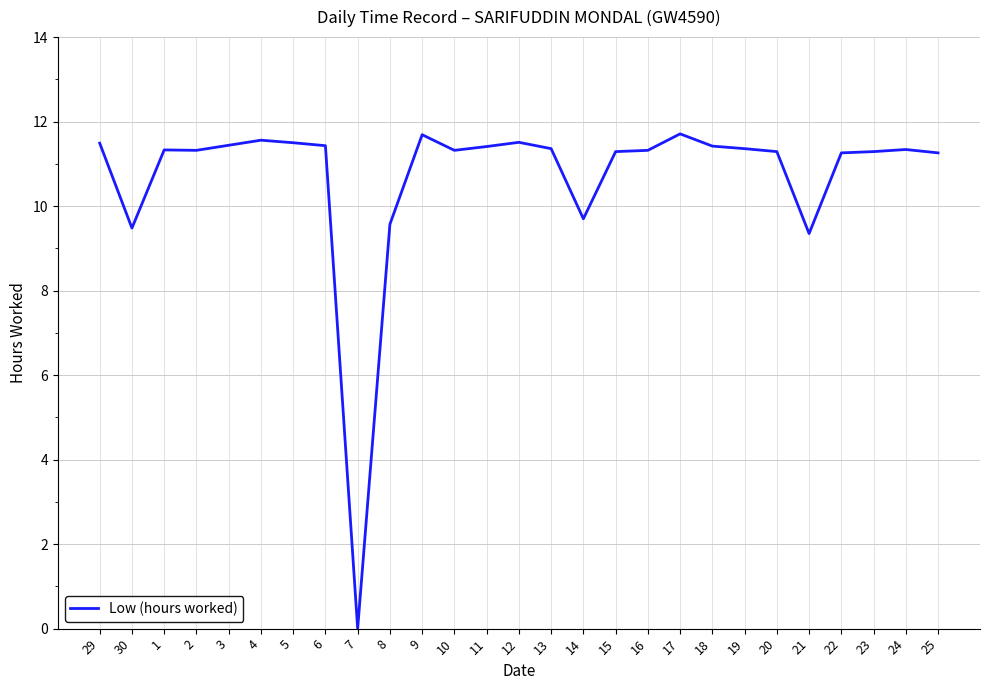

What is the maximum value shown in the chart?

11.7